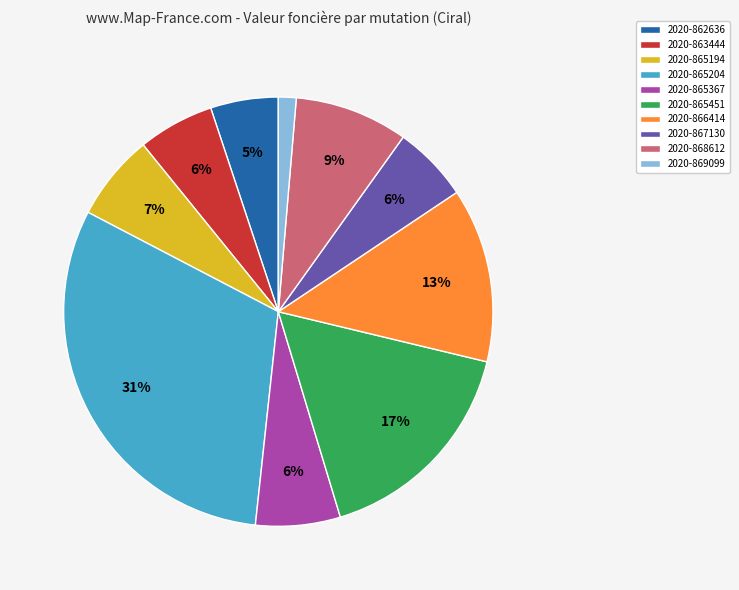

True or false: 2020-863444 accounts for 12% of the total.

False